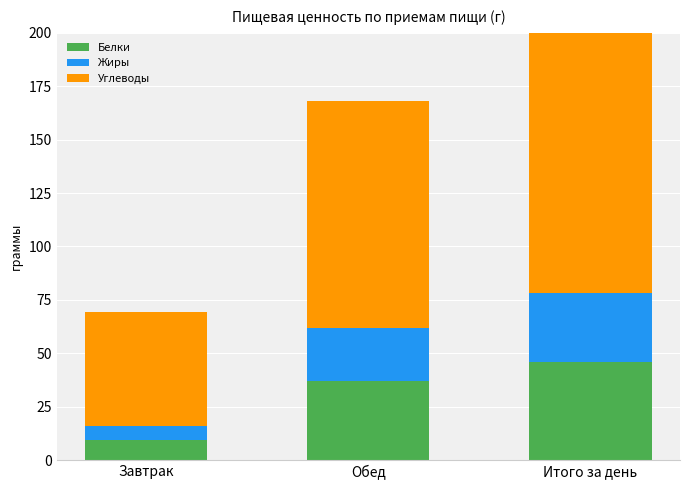

Which has a higher value, Итого за день or Завтрак?

Итого за день